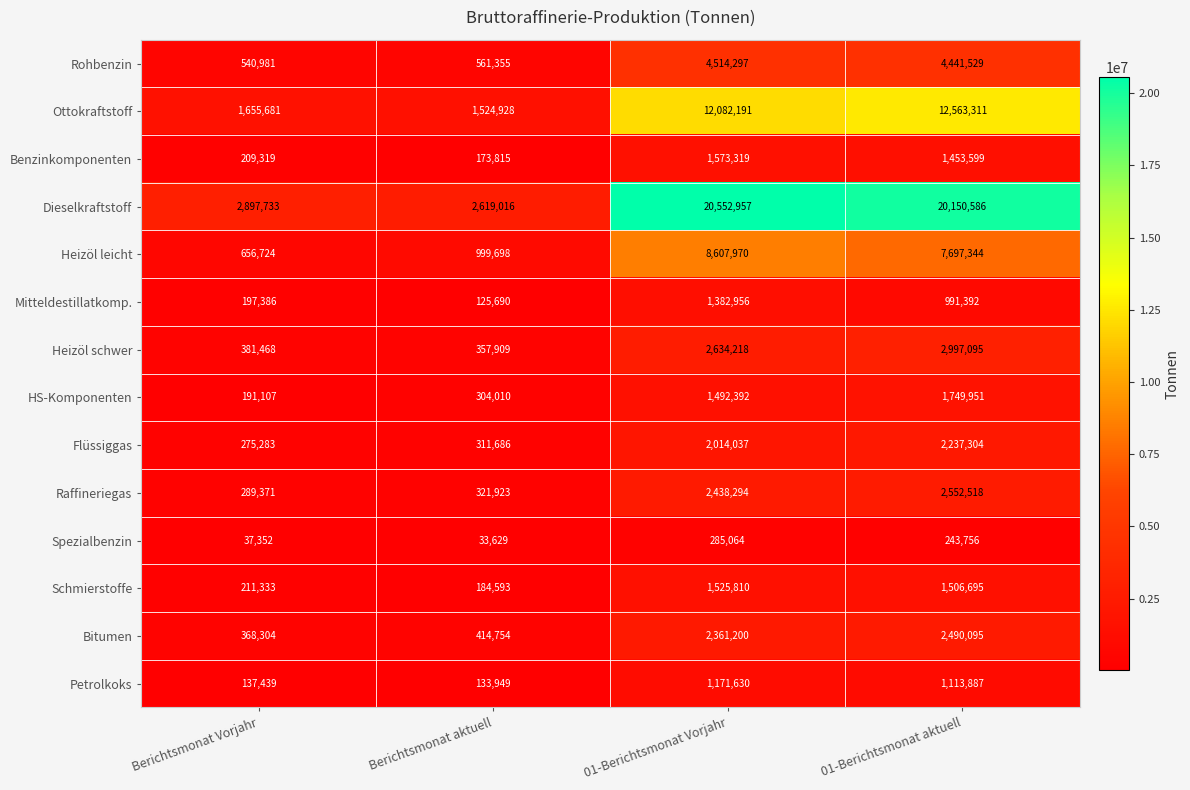

At 01-Berichtsmonat aktuell, list the series in order from largest to smallest.

Dieselkraftstoff, Ottokraftstoff, Heizöl leicht, Rohbenzin, Heizöl schwer, Raffineriegas, Bitumen, Flüssiggas, HS-Komponenten, Schmierstoffe, Benzinkomponenten, Petrolkoks, Mitteldestillatkomp., Spezialbenzin